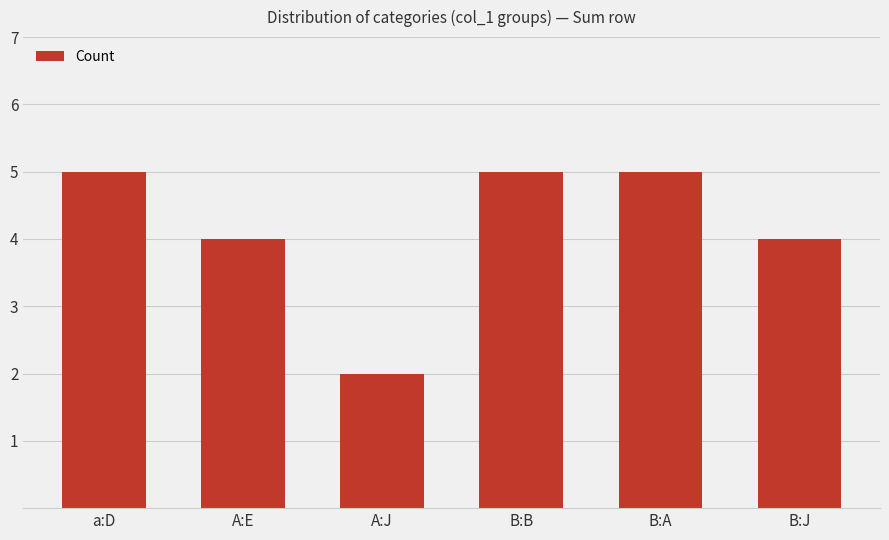

Which label corresponds to the smallest value in the chart?

A:J